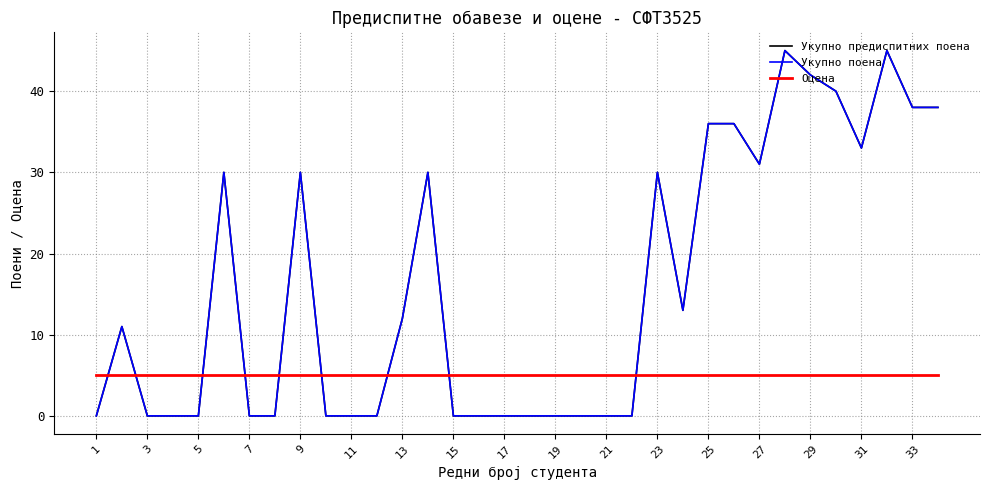

Rank the series by their maximum value, from lowest to highest.

Оцена, Укупно предиспитних поена, Укупно поена